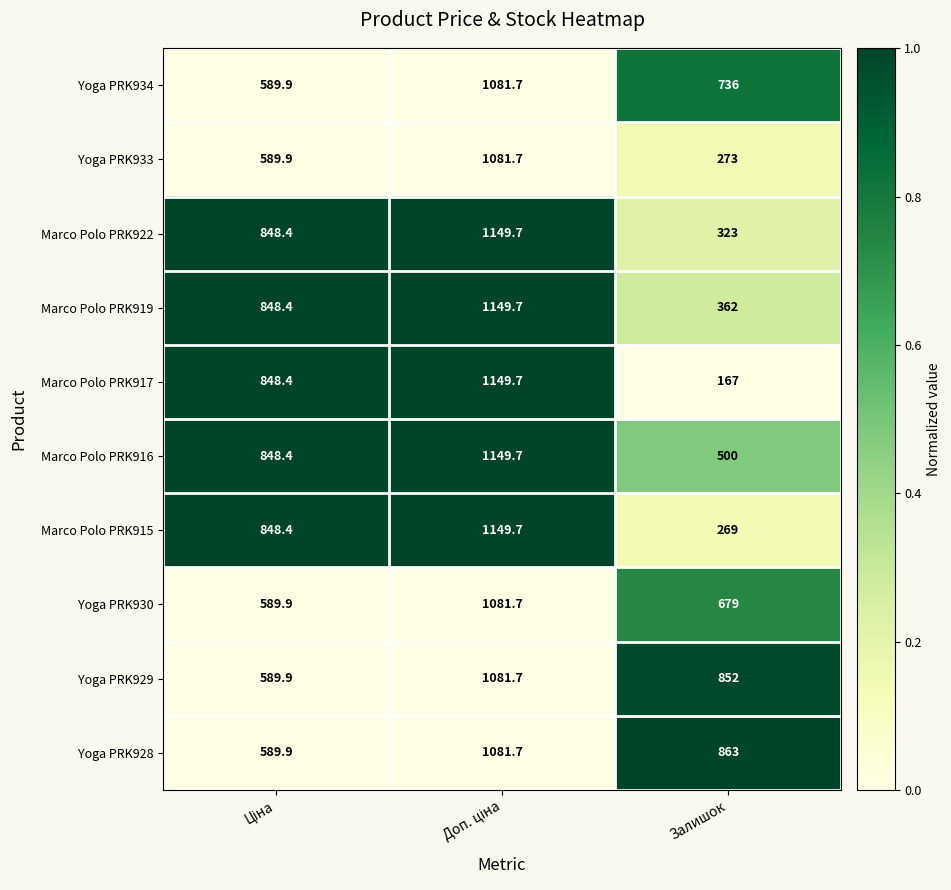

Which series has the largest total across all categories?

Yoga PRK928